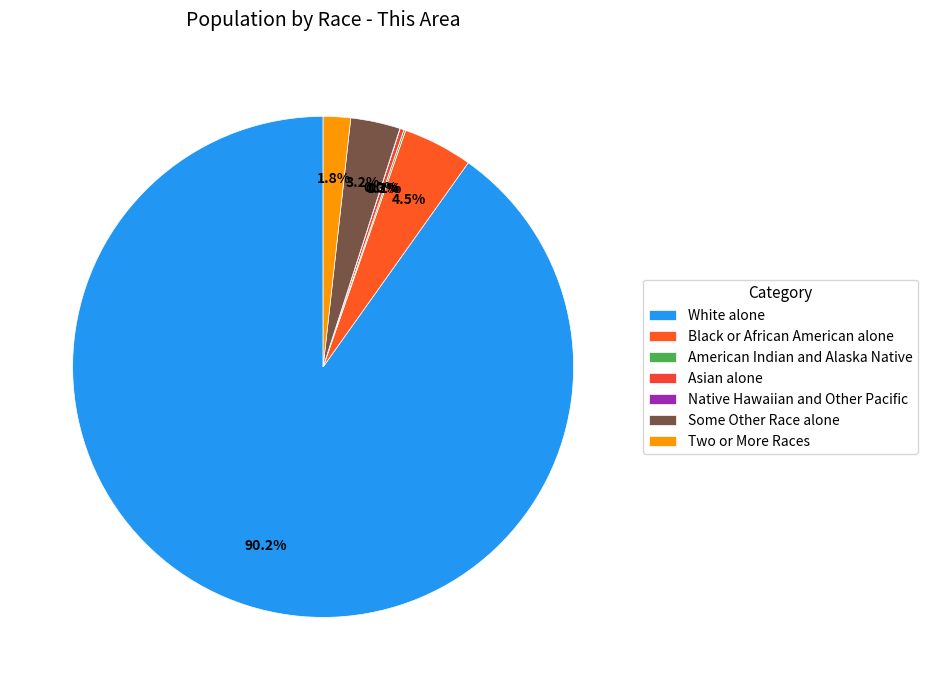

To the nearest percent, what is the combined percentage of White alone and Black or African American alone?

95%